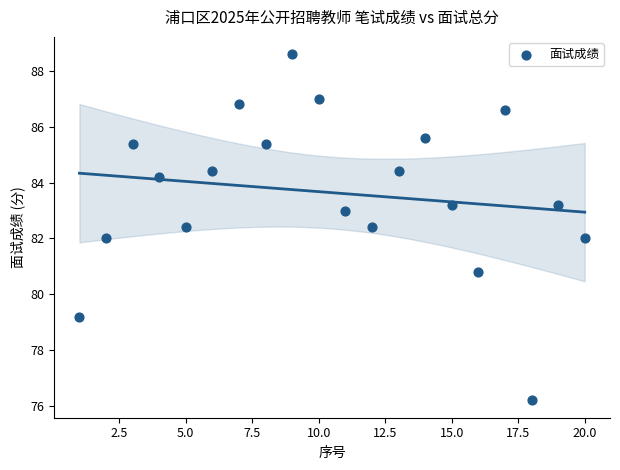

What is the range of X values (max minus min)?

19.0